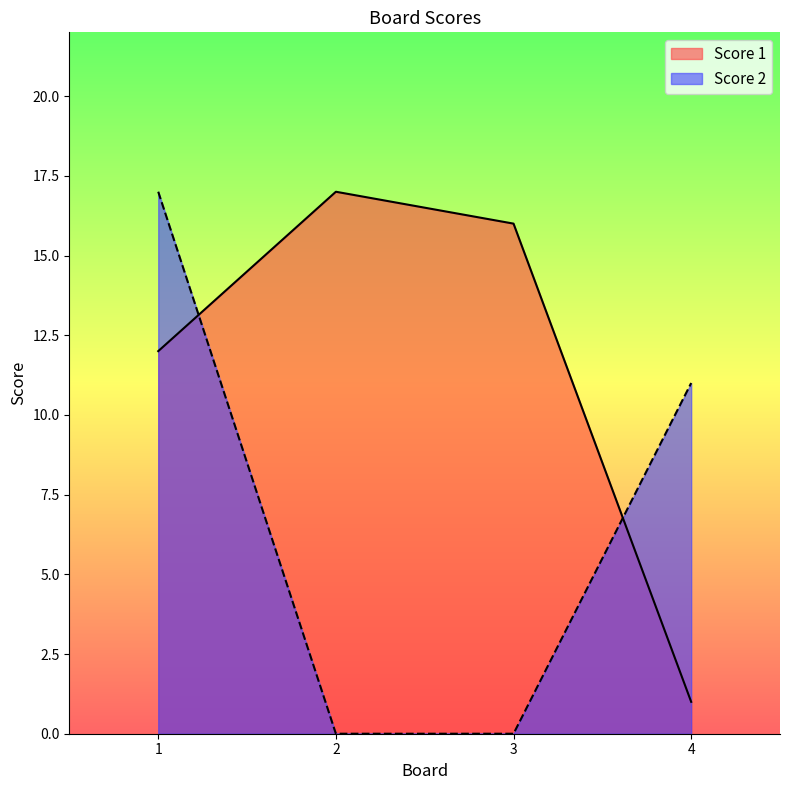

True or false: Score 2 has a value of 0 at 2.

True